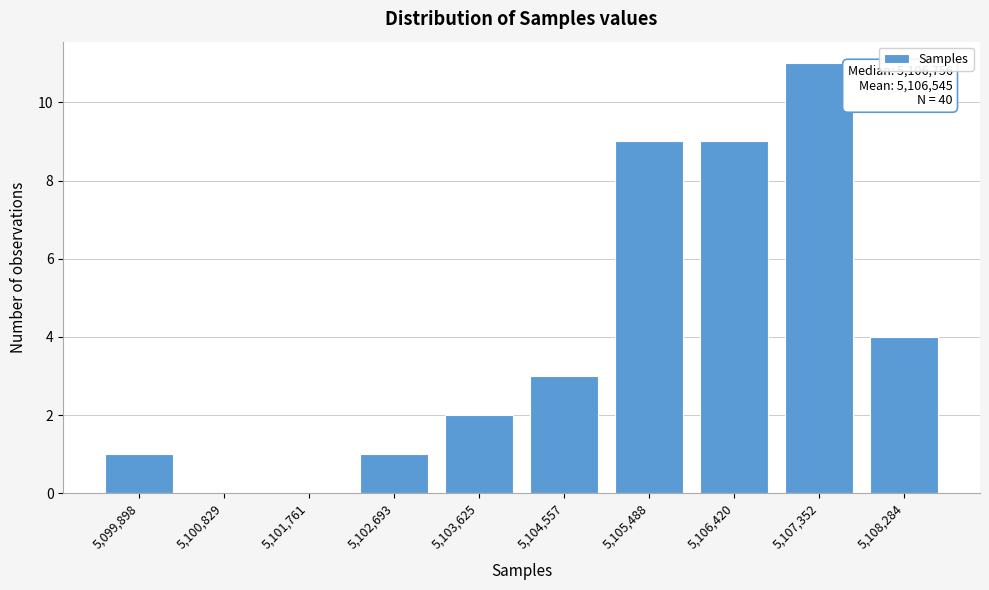

Reading left to right, transcribe all the data shown in this chart.

5,099,898=1	5,100,829=0	5,101,761=0	5,102,693=1	5,103,625=2	5,104,557=3	5,105,488=9	5,106,420=9	5,107,352=11	5,108,284=4